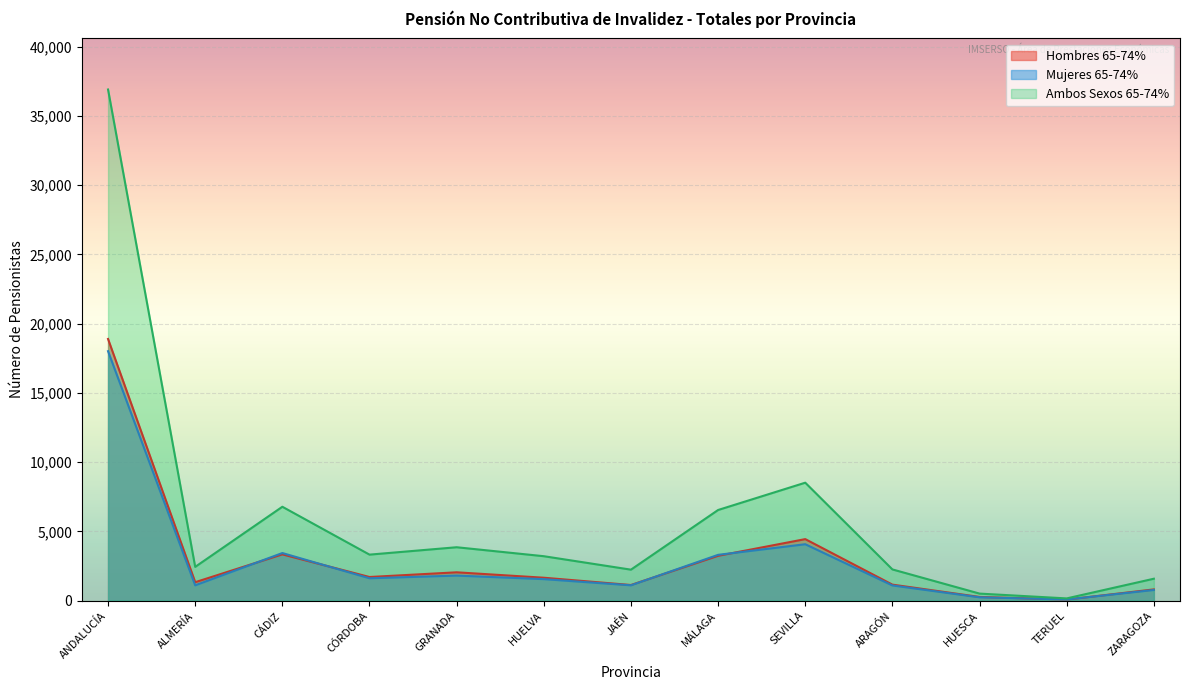

What is the spread (max minus min) of values at MÁLAGA?

3307